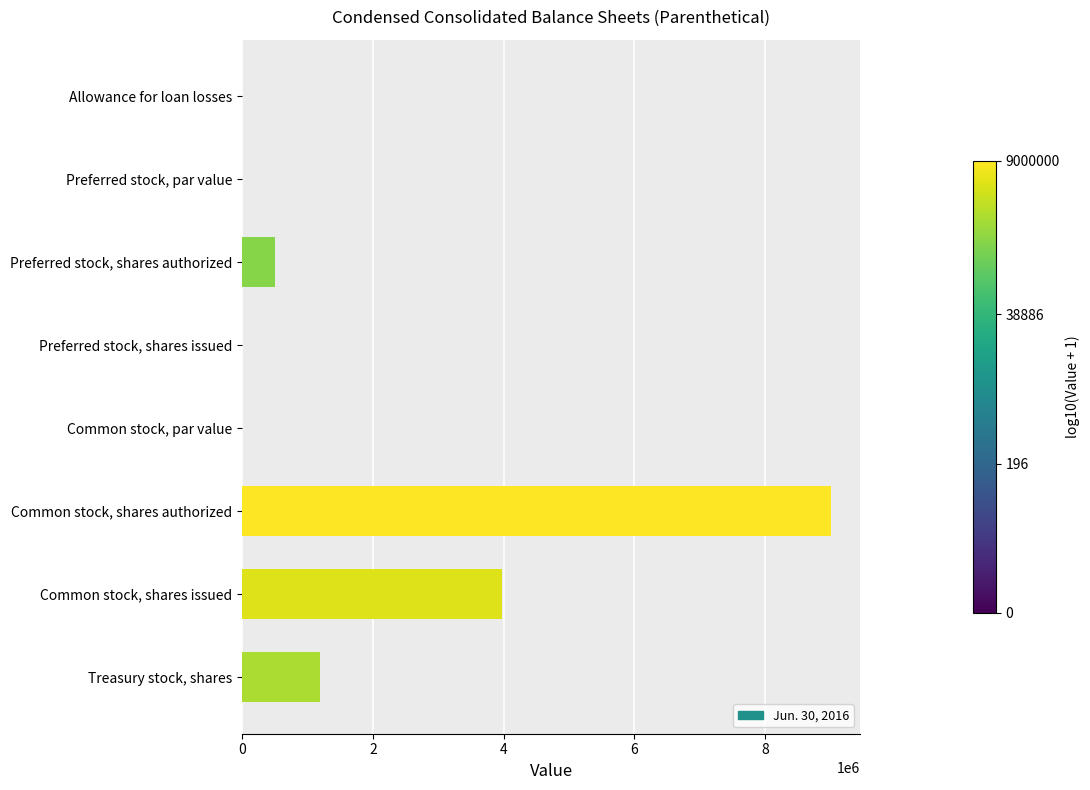

Where is the data nearest to the value 4500000?

Common stock, shares issued